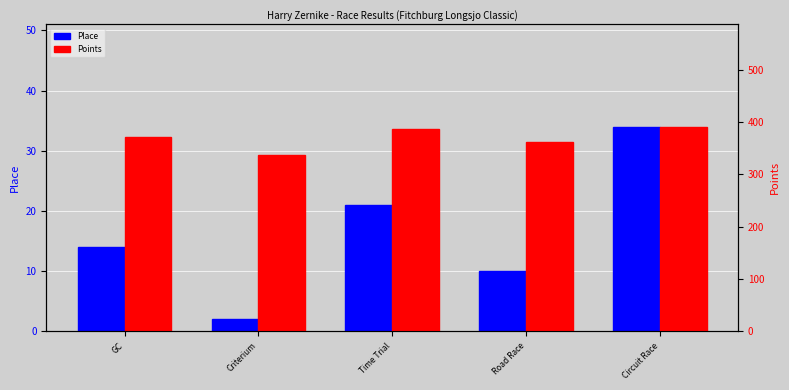

Which series has the widest spread of values?

Points